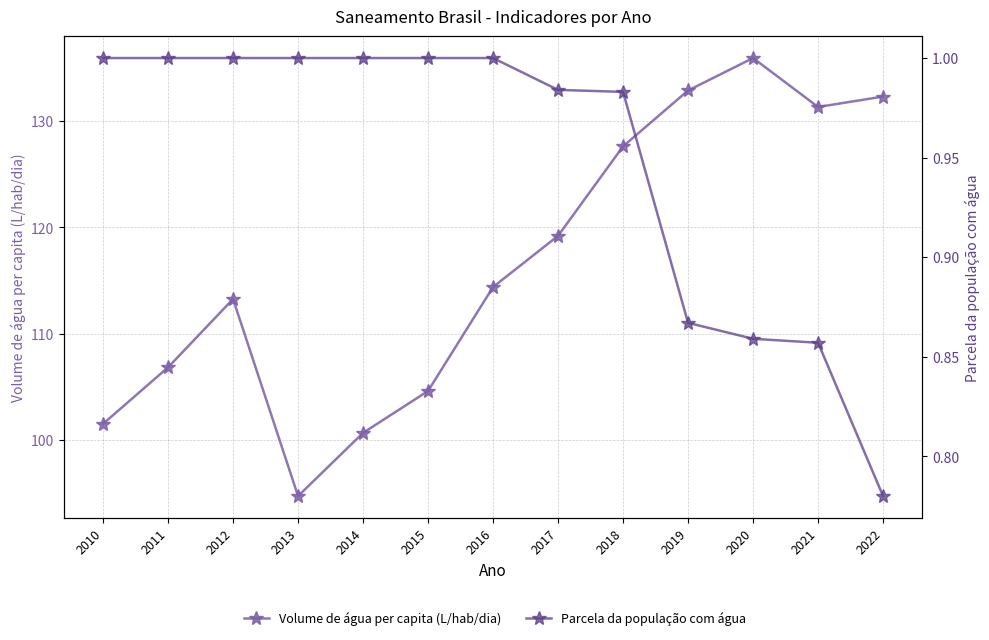

Which category has the highest value across all series?

2020